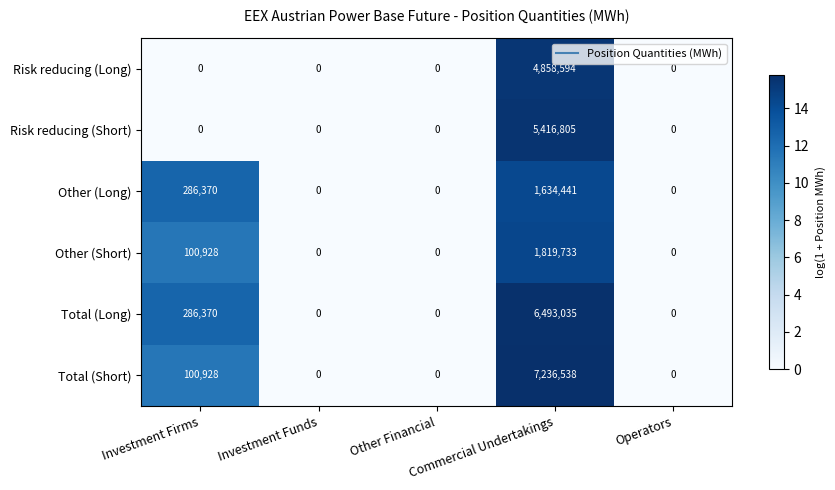

Count the number of data series in this chart.

6